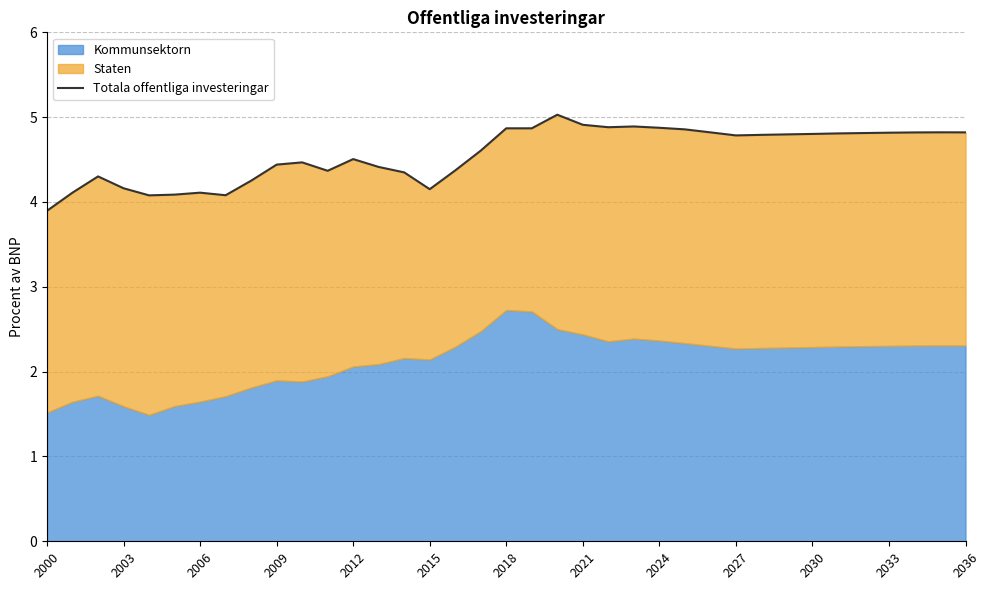

How many categories are shown in the chart?

37